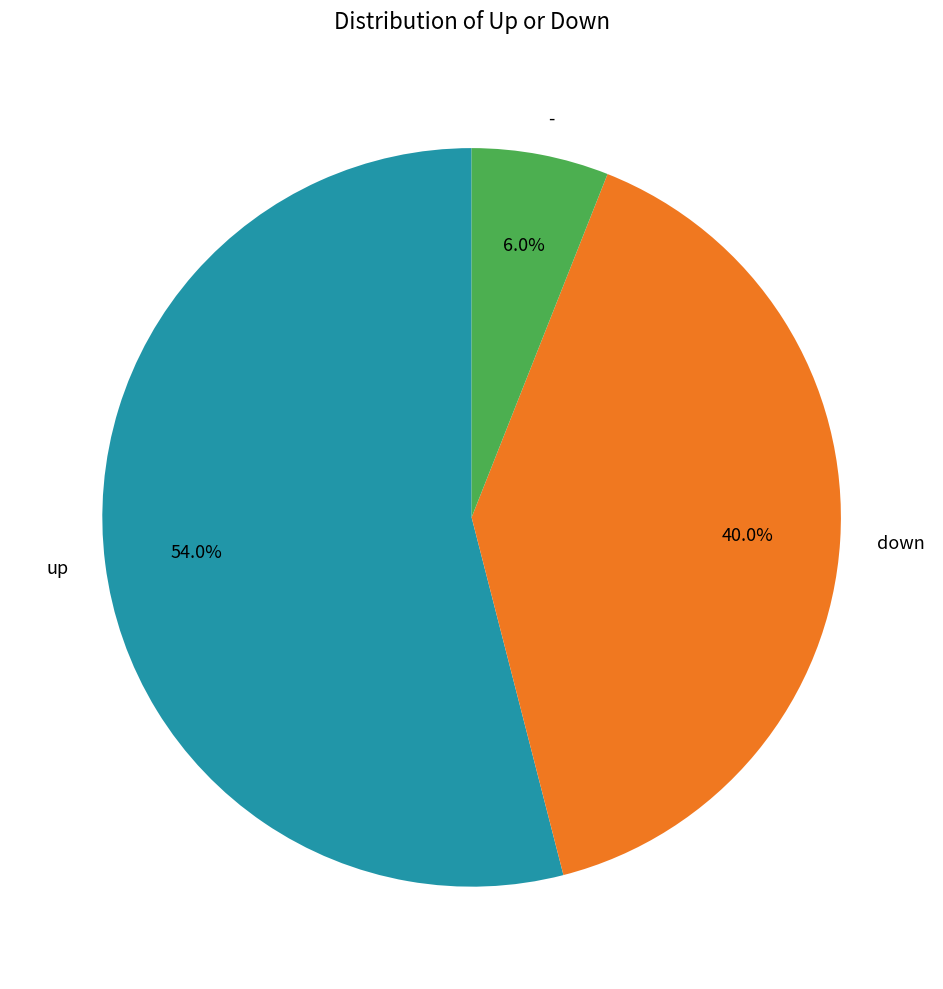

Rank the categories by value from lowest to highest.

-, down, up